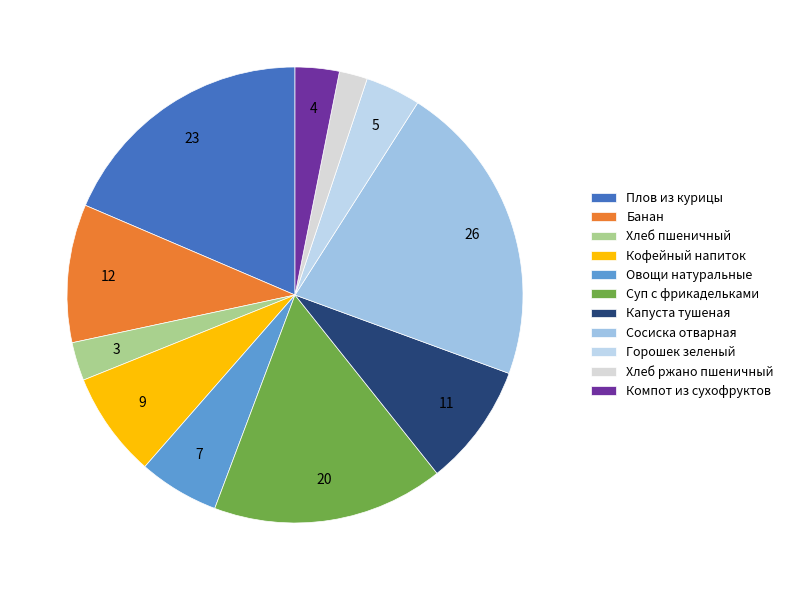

Which slice is the largest?

Сосиска отварная